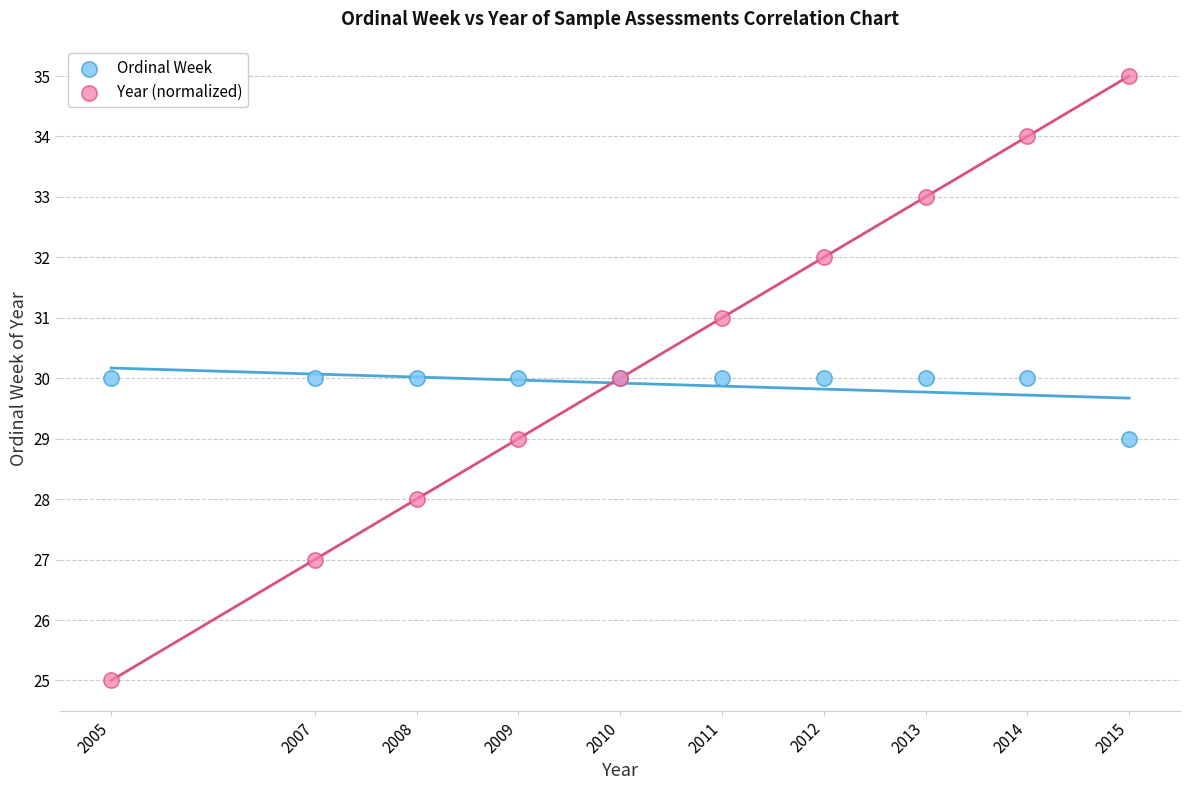

Which series reaches the minimum Y coordinate?

Year (normalized)